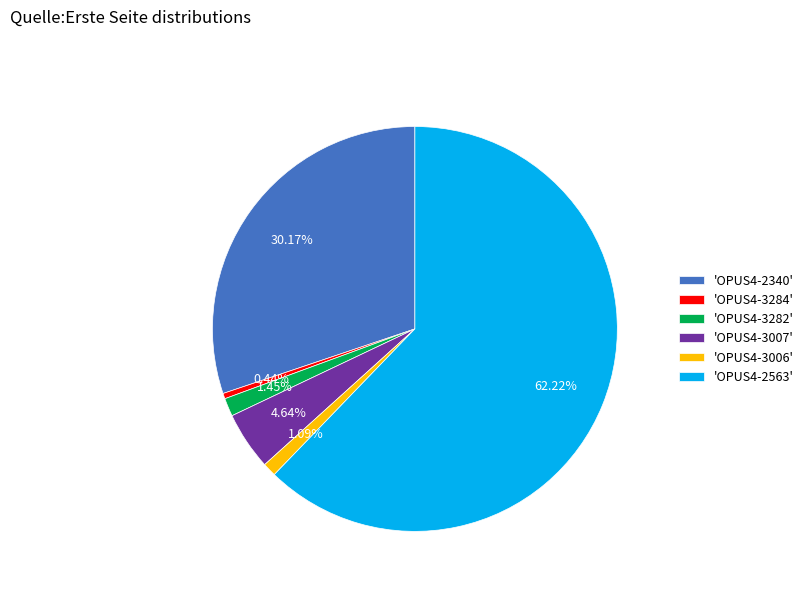

To the nearest percent, what is the average slice percentage?

17%